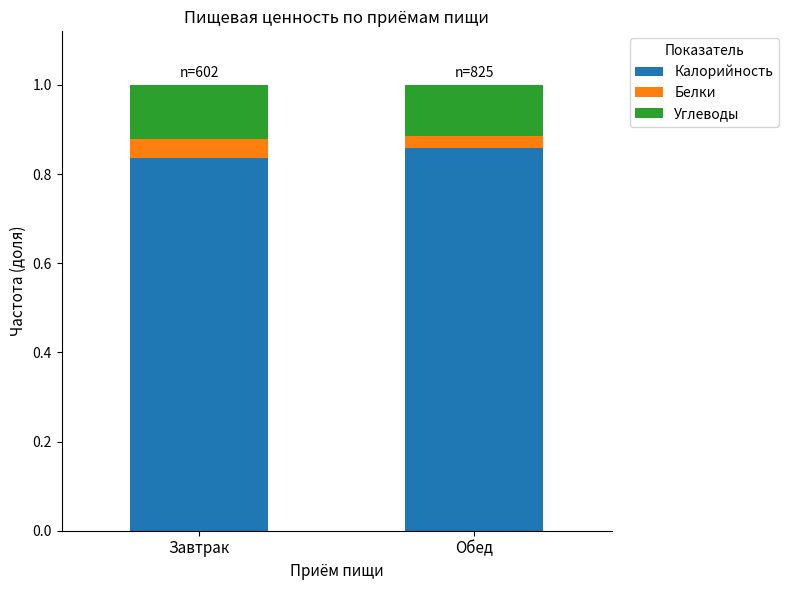

Count the number of data series in this chart.

3